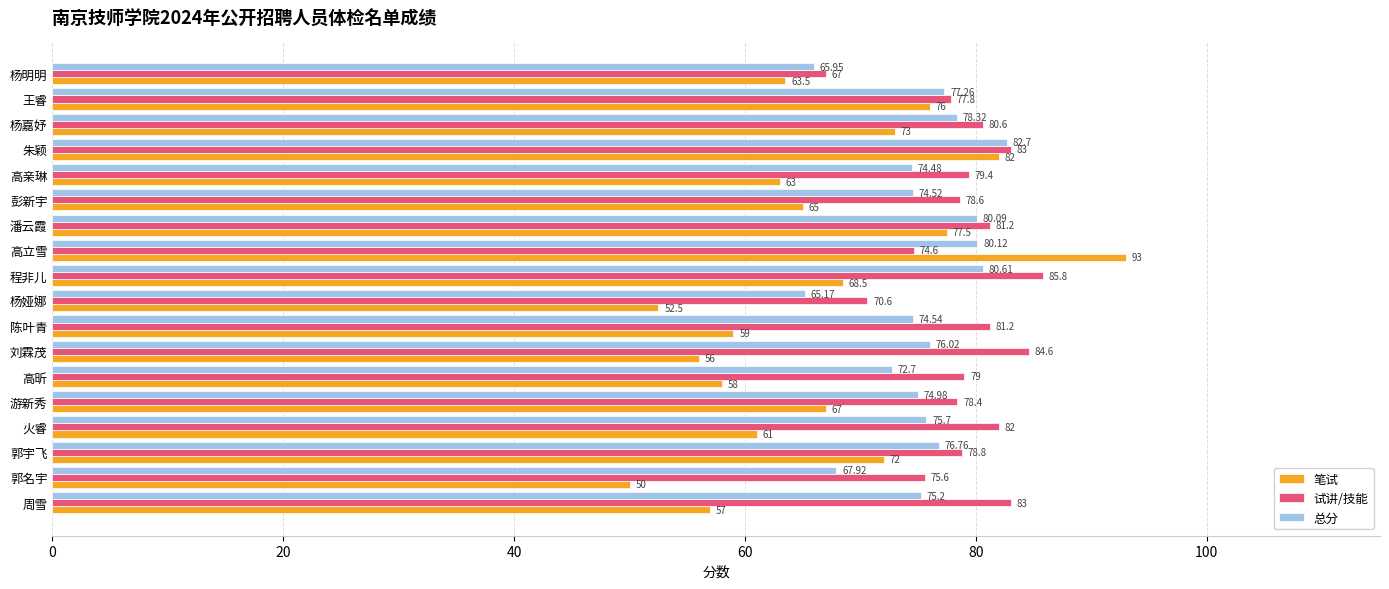

What is the difference between the maximum and minimum values in the 试讲/技能 series?

18.8